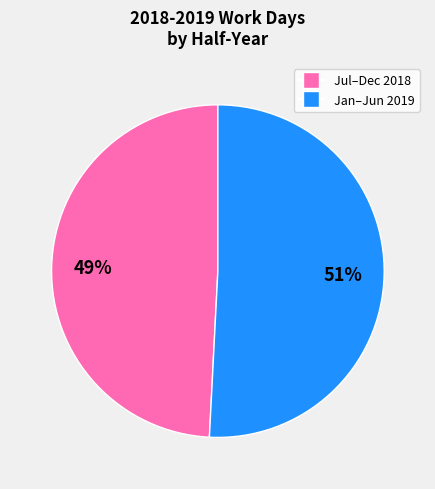

To the nearest percent, what is the average slice percentage?

50%